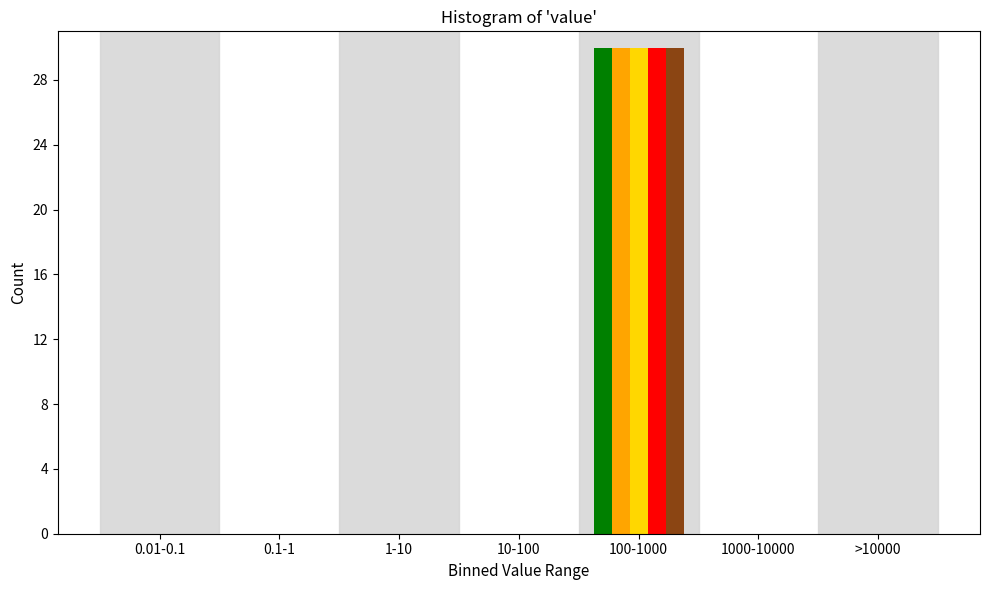

At which category is the sum across all series the highest?

100-1000